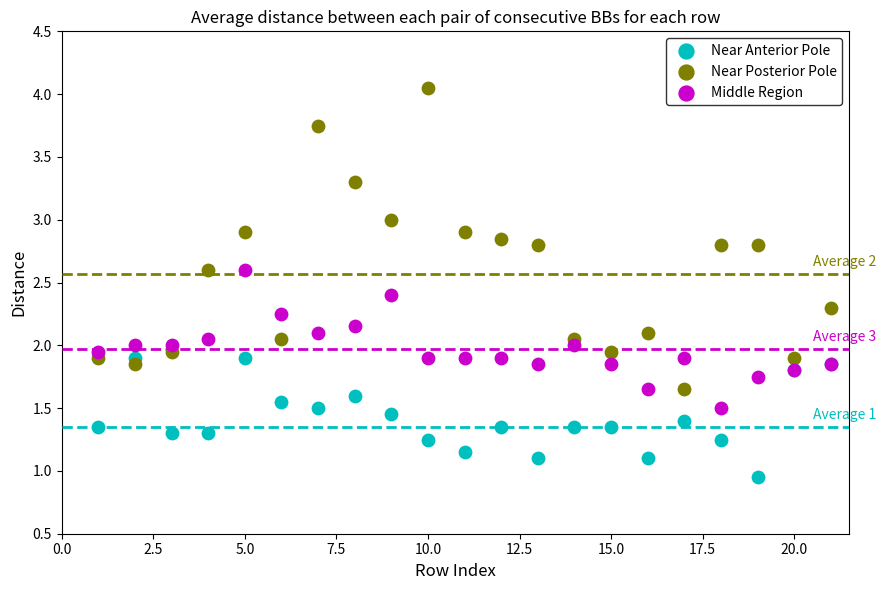

Which series contains the highest Y value?

Near Posterior Pole